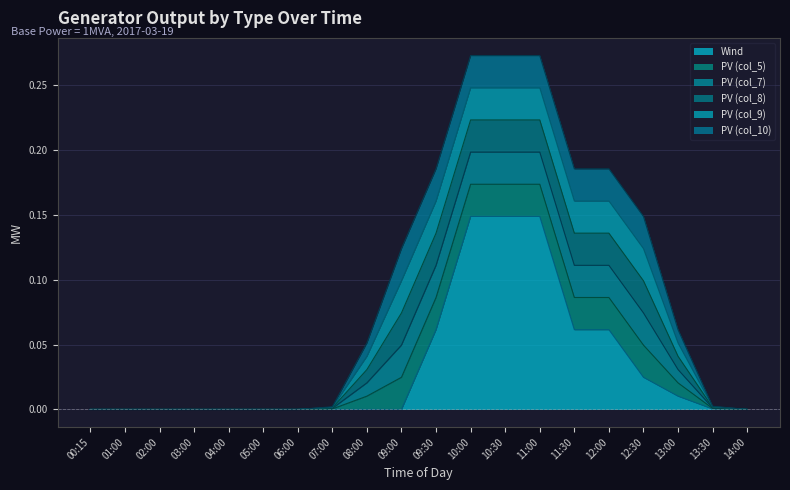

What position from the left is 09:00?

10